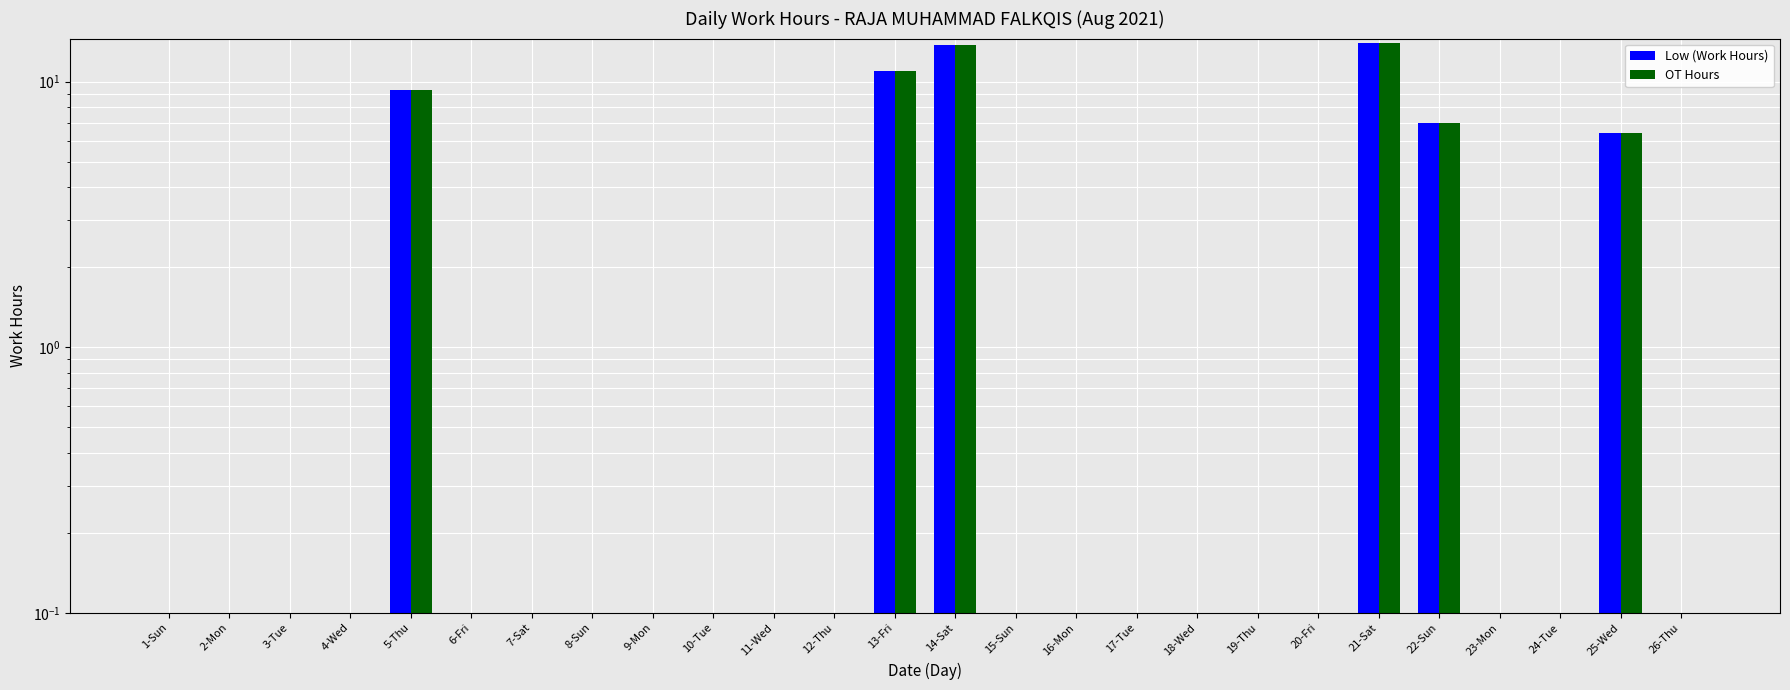

Rank the series at 21-Sat from lowest to highest value.

Low (Work Hours), OT Hours